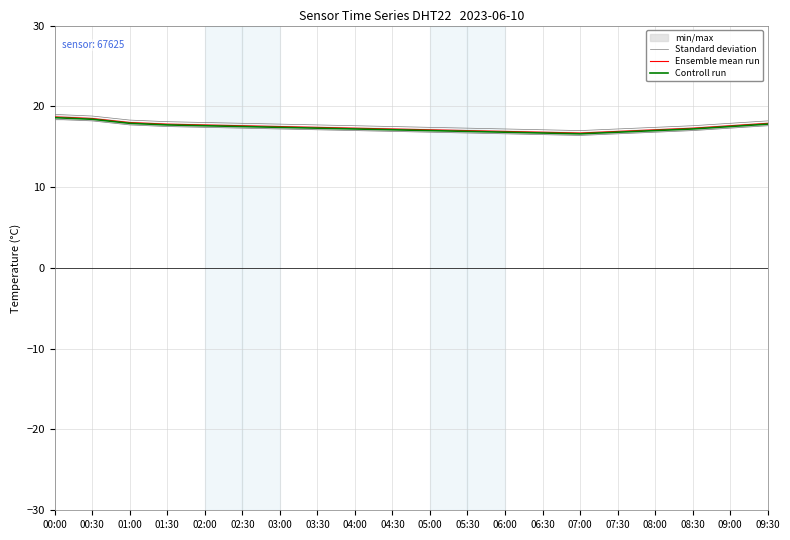

Reading left to right, extract all data points from this chart.

Standard deviation: 00:00=19.0	00:30=18.8	01:00=18.3	01:30=18.1	02:00=18.0	02:30=17.9	03:00=17.8	03:30=17.7	04:00=17.6	04:30=17.5	05:00=17.4	05:30=17.3	06:00=17.2	06:30=17.1	07:00=17.0	07:30=17.2	08:00=17.4	08:30=17.6	09:00=17.9	09:30=18.2
Ensemble mean run: 00:00=18.7	00:30=18.5	01:00=18.0	01:30=17.8	02:00=17.7	02:30=17.6	03:00=17.5	03:30=17.4	04:00=17.3	04:30=17.2	05:00=17.1	05:30=17.0	06:00=16.9	06:30=16.8	07:00=16.7	07:30=16.9	08:00=17.1	08:30=17.3	09:00=17.6	09:30=17.9
Controll run: 00:00=18.6	00:30=18.4	01:00=17.9	01:30=17.7	02:00=17.6	02:30=17.5	03:00=17.4	03:30=17.3	04:00=17.2	04:30=17.1	05:00=17.0	05:30=16.9	06:00=16.8	06:30=16.7	07:00=16.6	07:30=16.8	08:00=17.0	08:30=17.2	09:00=17.5	09:30=17.8